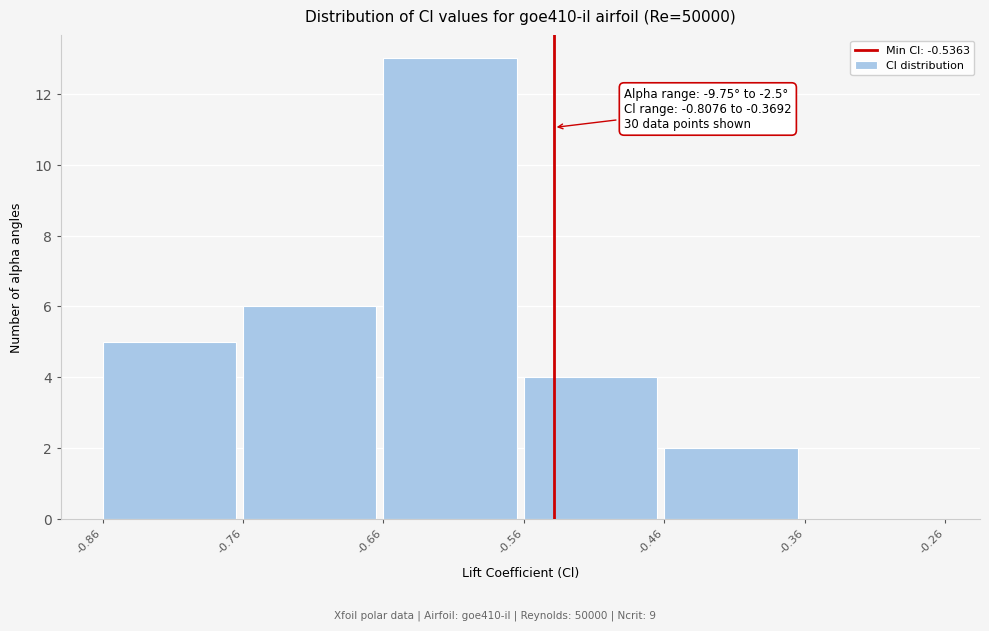

Over which range of the x-axis is the bar tallest?

-0.66 to -0.56